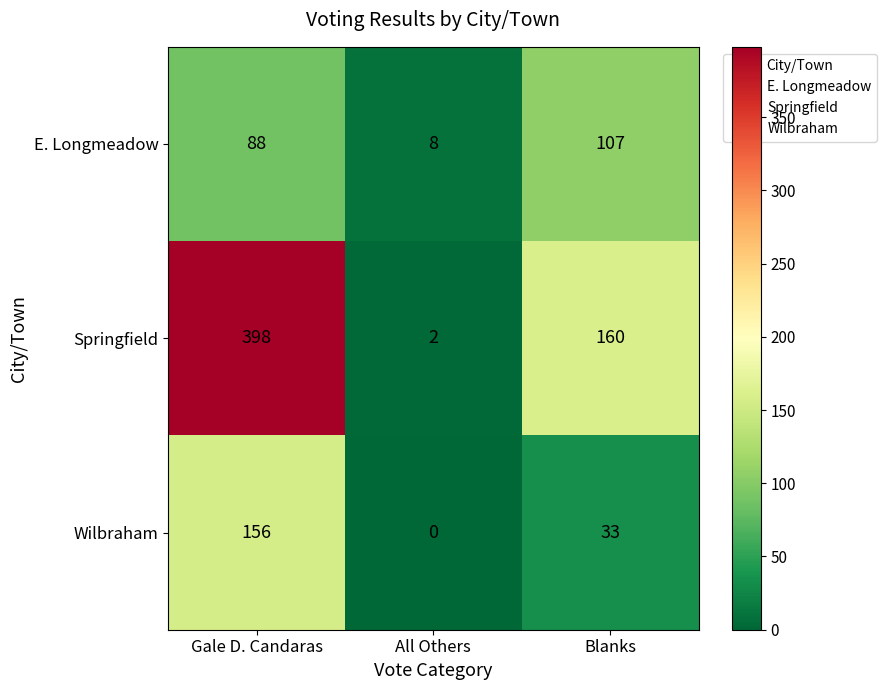

What is the total value across all series at Gale D. Candaras?

642